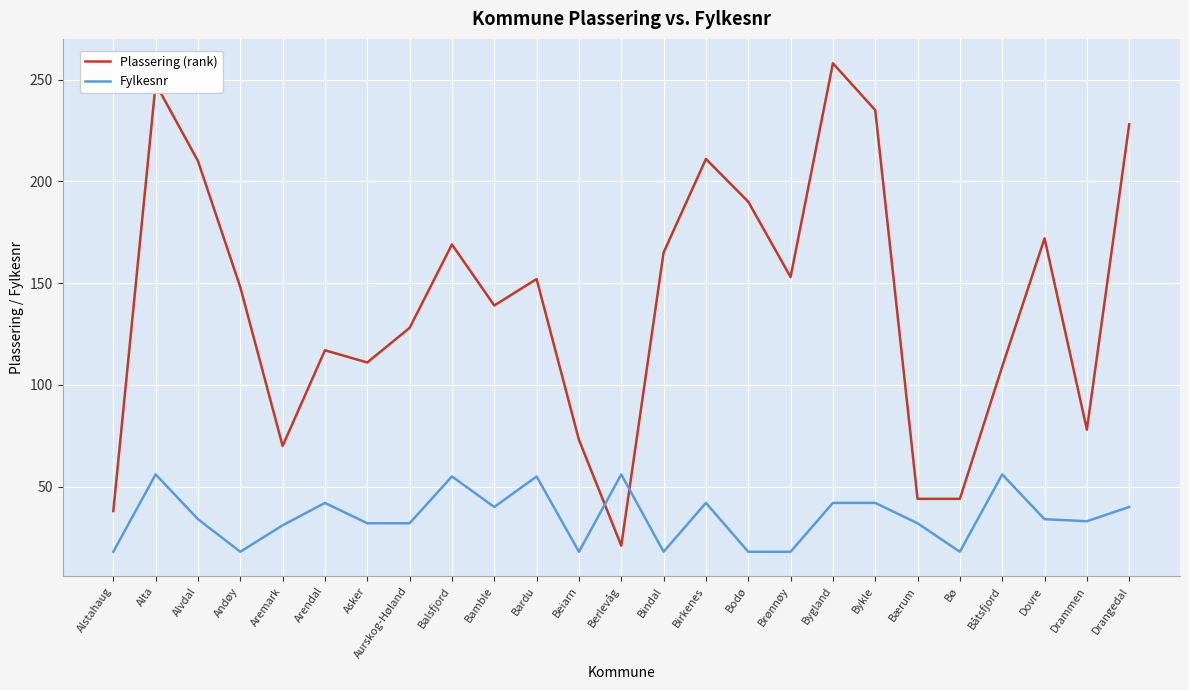

What is the difference between the second highest and second lowest values in the Fylkesnr series?

38